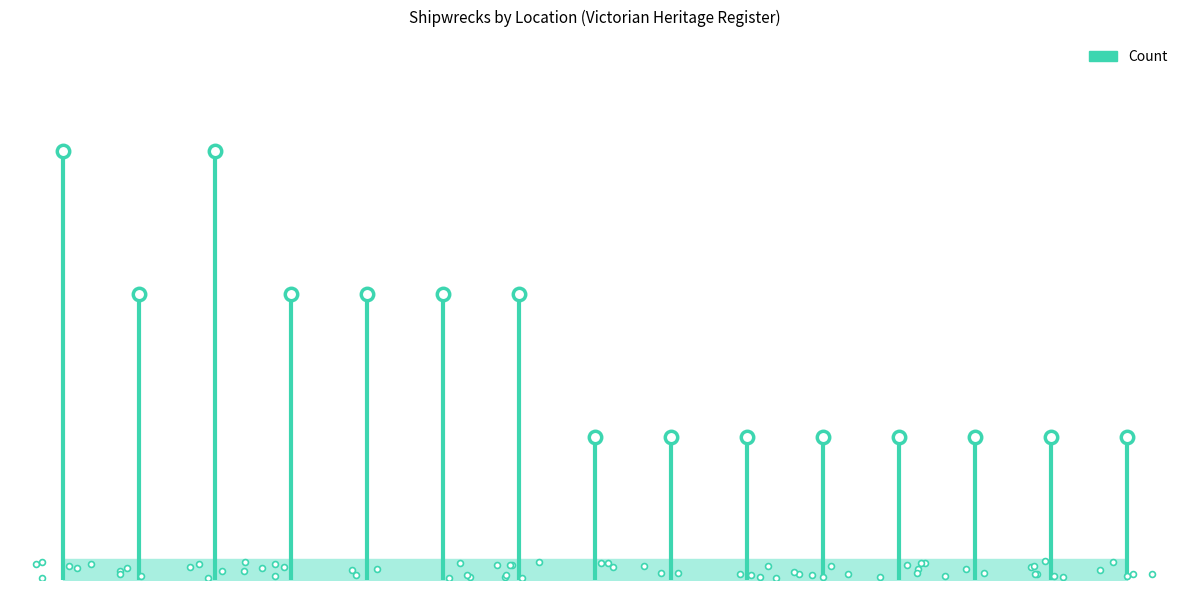

What is the ratio of the value at West Coast, Apollo Bay to the value at East Coast, Corner Inlet?

1.0